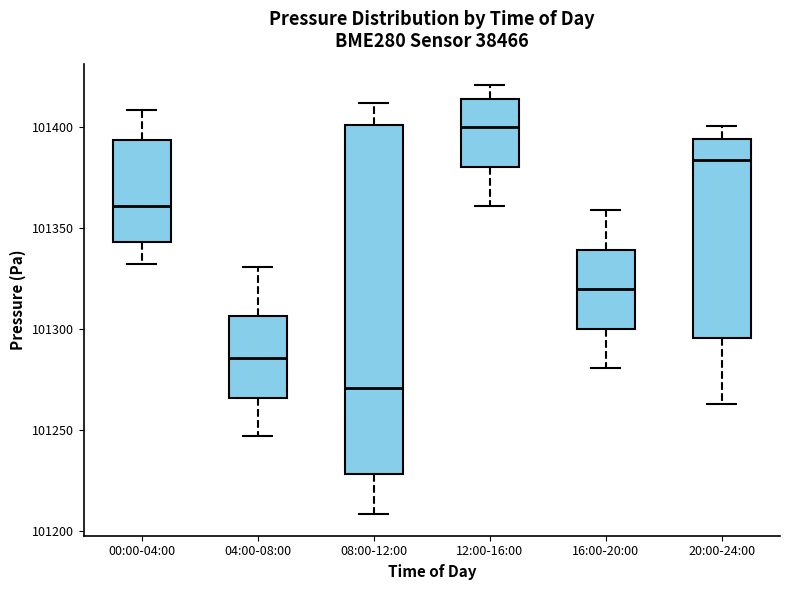

Which box is the tallest, from its lower edge to its upper edge?

08:00-12:00